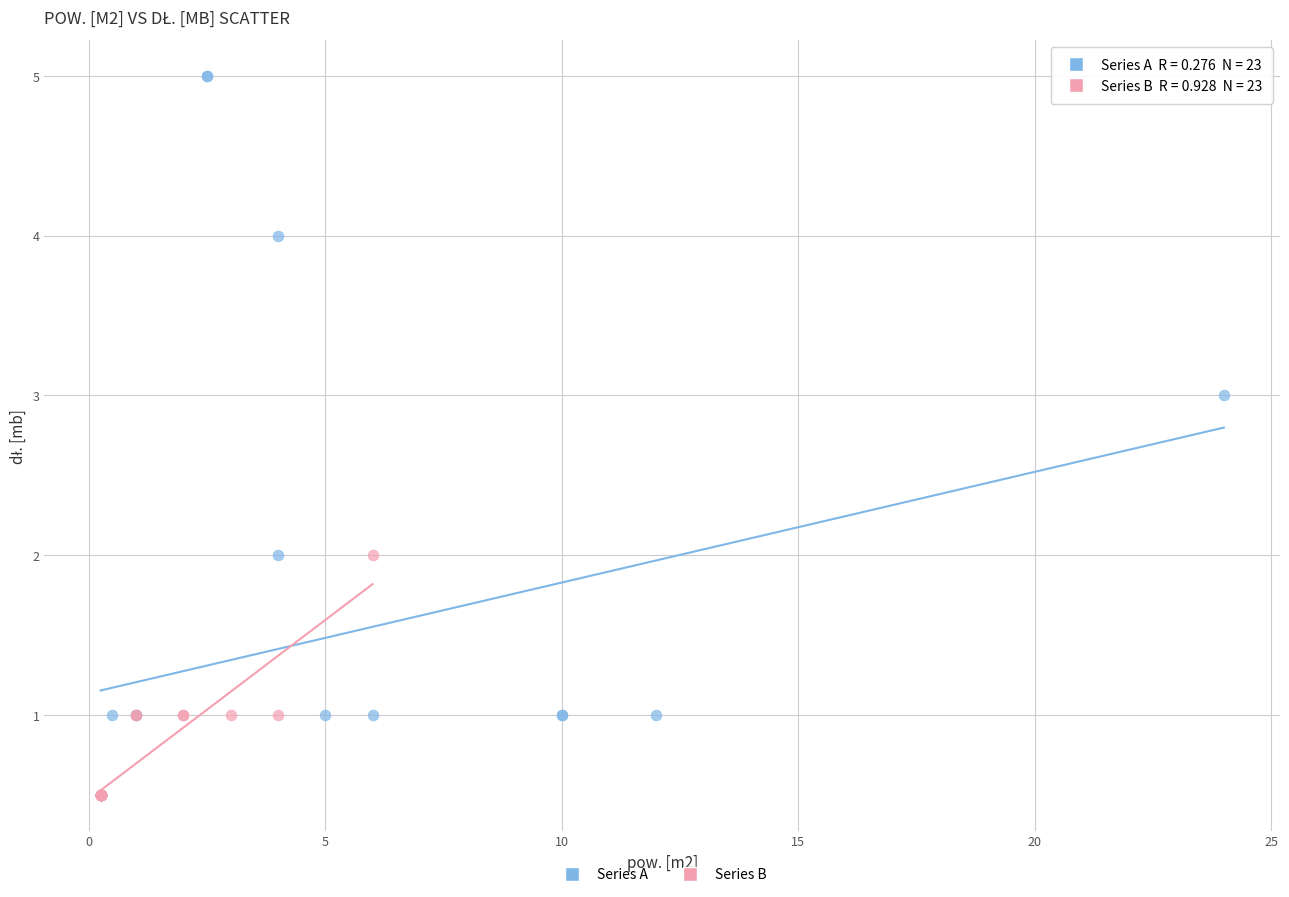

Which series contains the highest Y value?

Series A